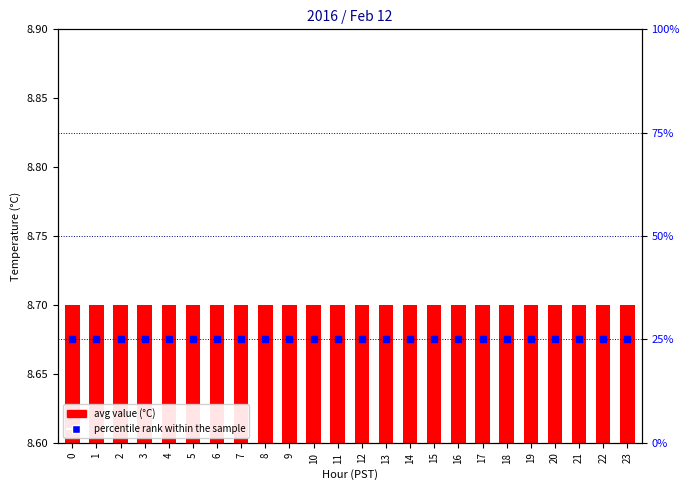

Which series reaches the maximum Y coordinate?

percentile rank within the sample